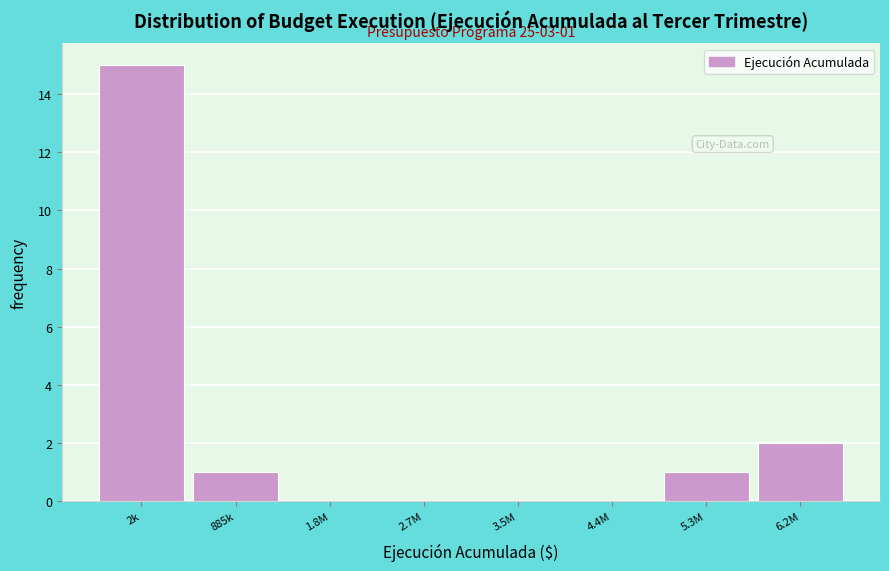

Reading left to right, extract all data points from this chart.

2k=15	885k=1	1.8M=0	2.7M=0	3.5M=0	4.4M=0	5.3M=1	6.2M=2